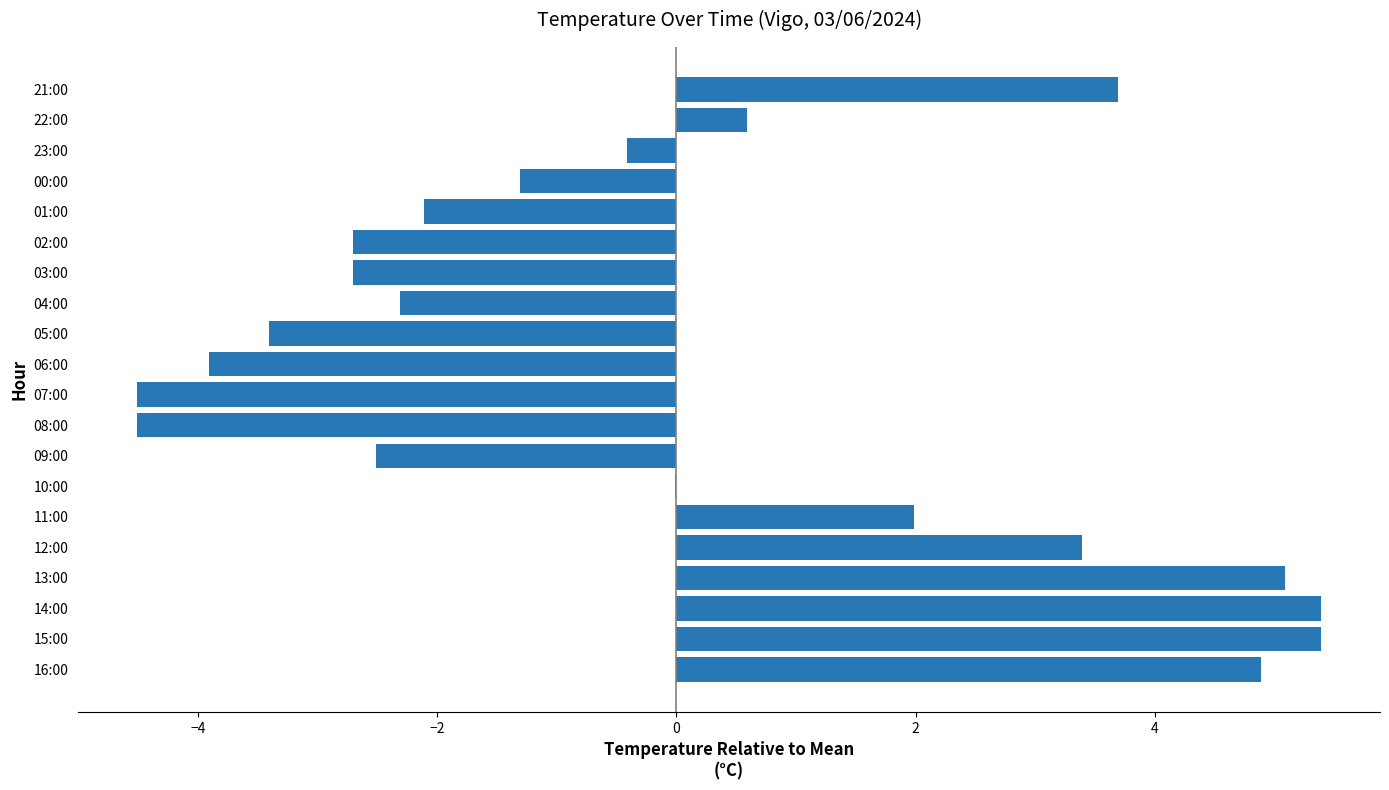

Are the bars horizontal?

Yes